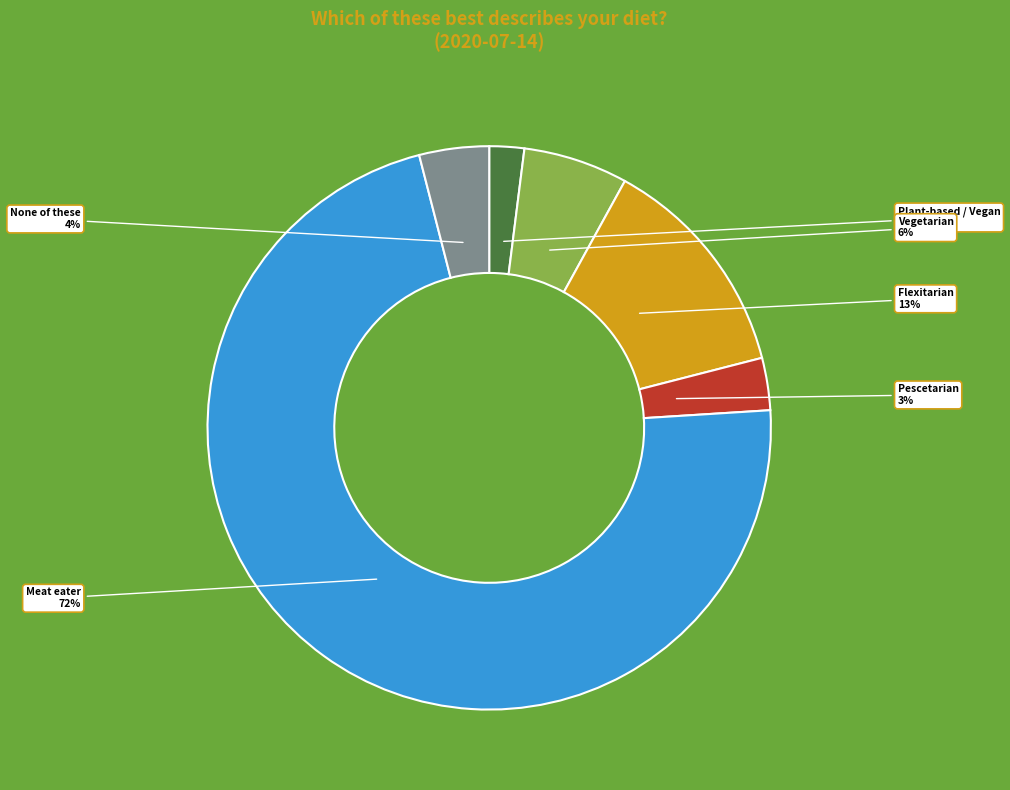

Does any single category account for the majority?

Yes